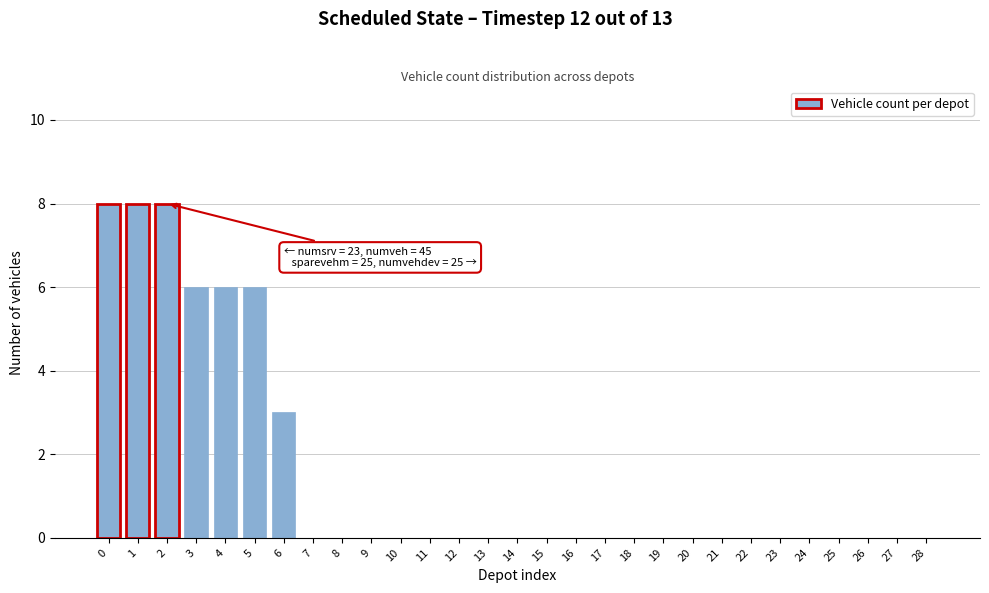

Reading right to left, extract all data points from this chart.

28=0	27=0	26=0	25=0	24=0	23=0	22=0	21=0	20=0	19=0	18=0	17=0	16=0	15=0	14=0	13=0	12=0	11=0	10=0	9=0	8=0	7=0	6=3	5=6	4=6	3=6	2=8	1=8	0=8